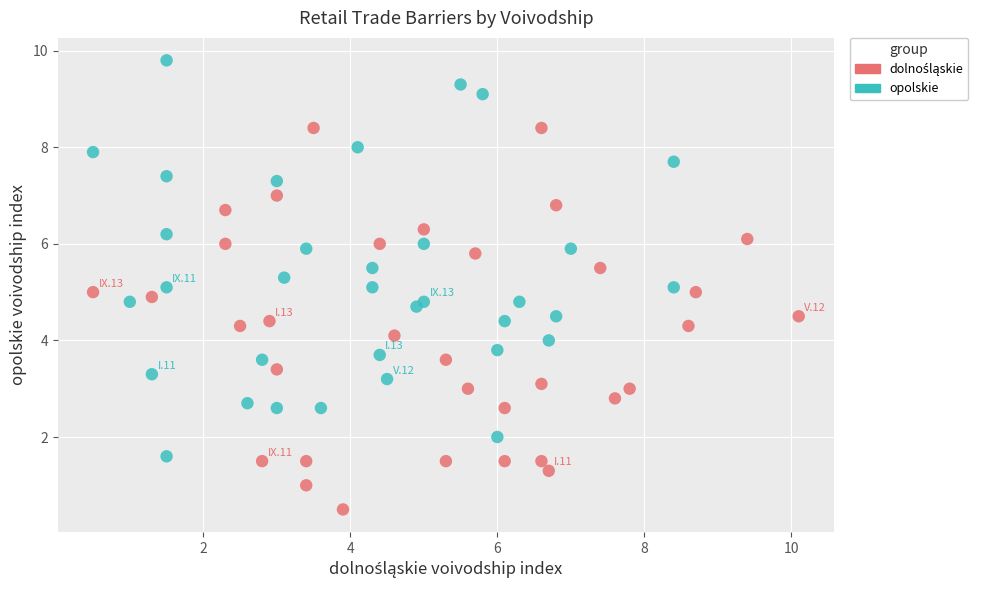

Which series has the widest spread of Y values?

opolskie